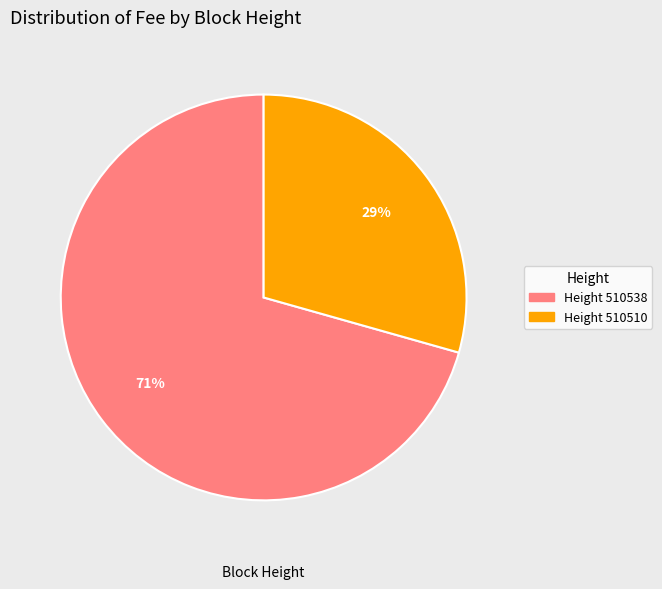

Does any single category account for the majority?

Yes